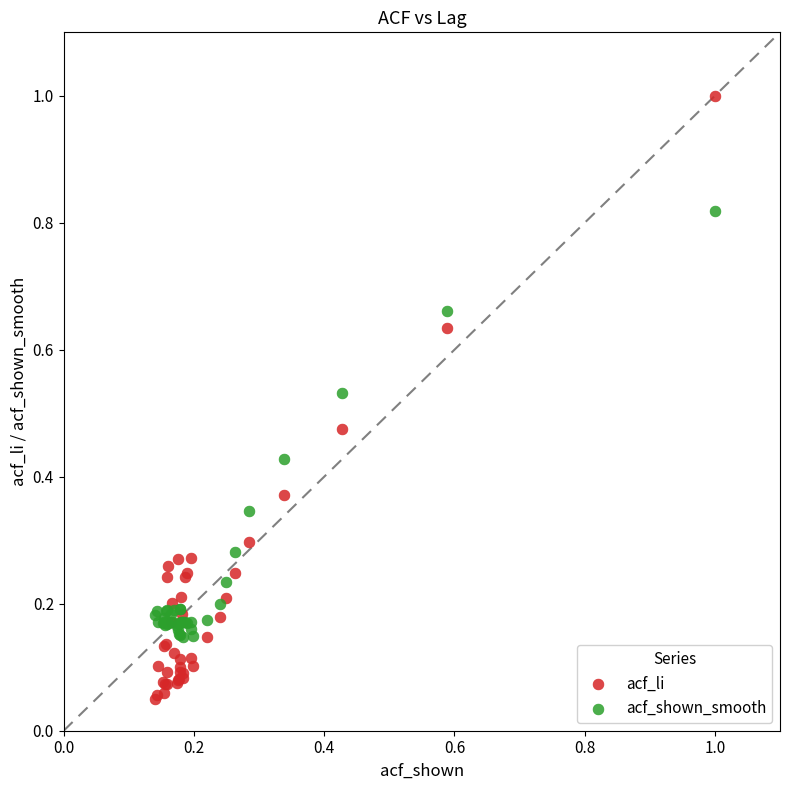

Which series reaches the maximum Y coordinate?

acf_li